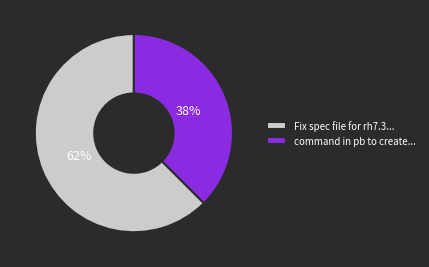

Approximately how many times larger is the value at command in pb to create... compared to Fix spec file for rh7.3...?

0.6